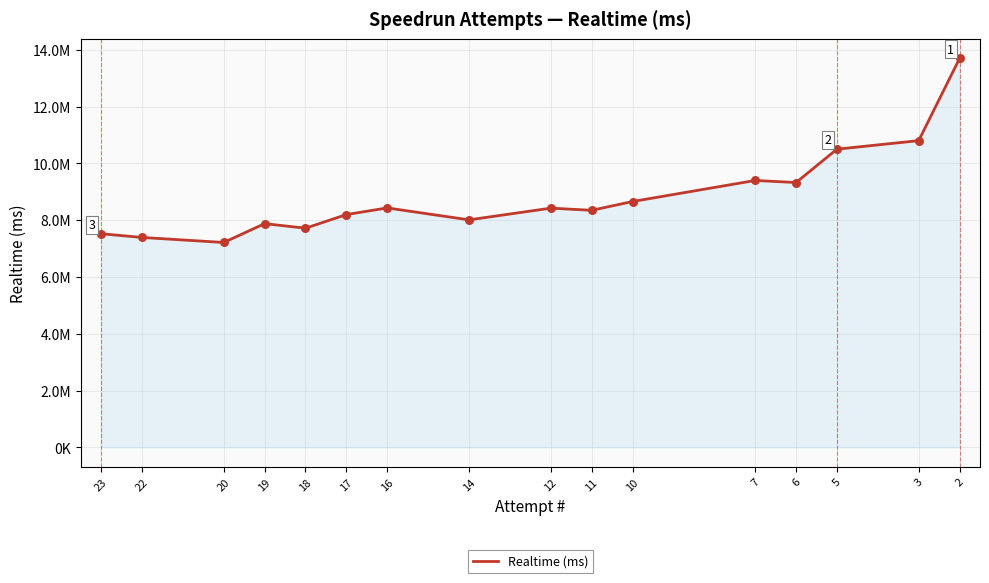

What is the ratio of the value at 20 to the value at 22?

1.0